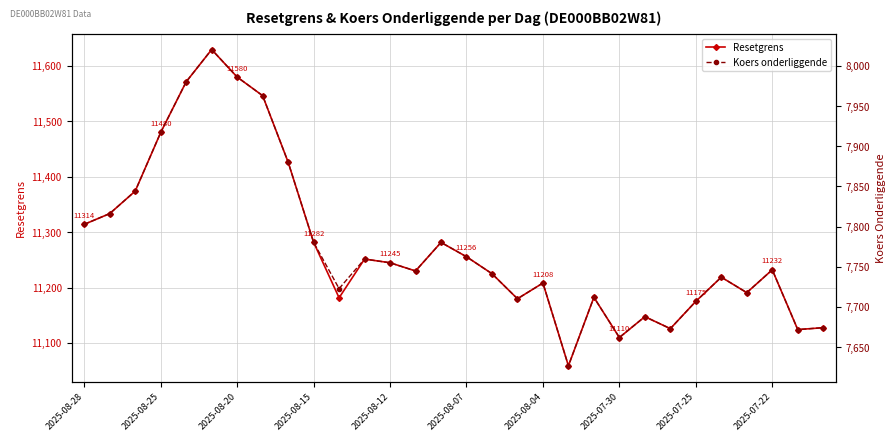

How many distinct data groups are displayed?

2